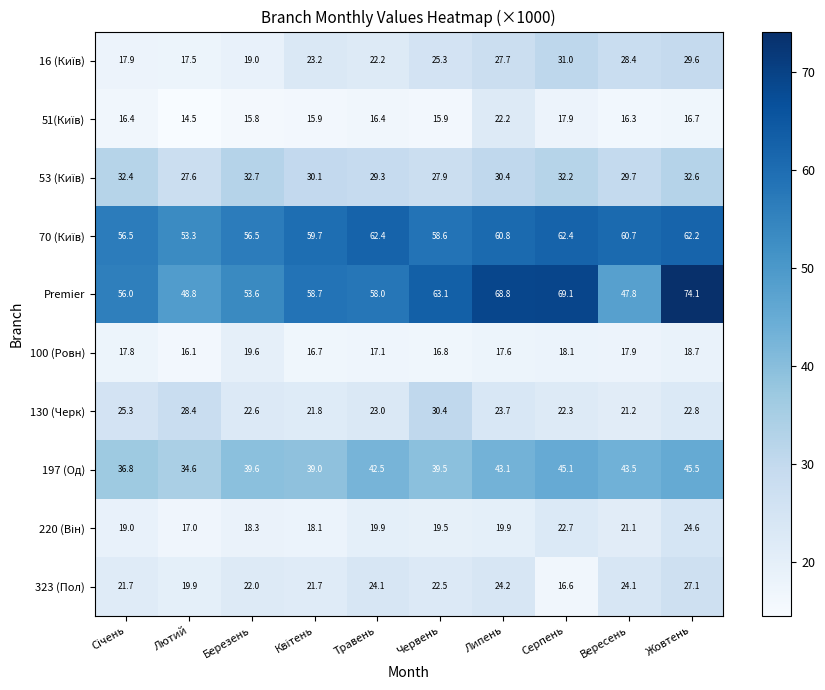

What is the sum of all 100 (Ровн) values?

176.4